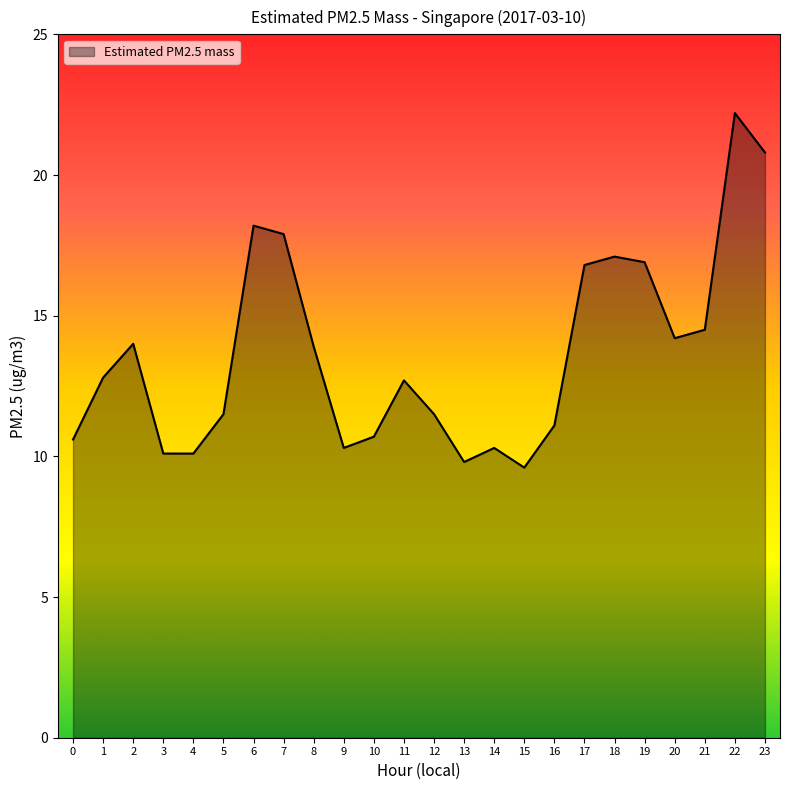

Does the chart have visible grid lines?

No